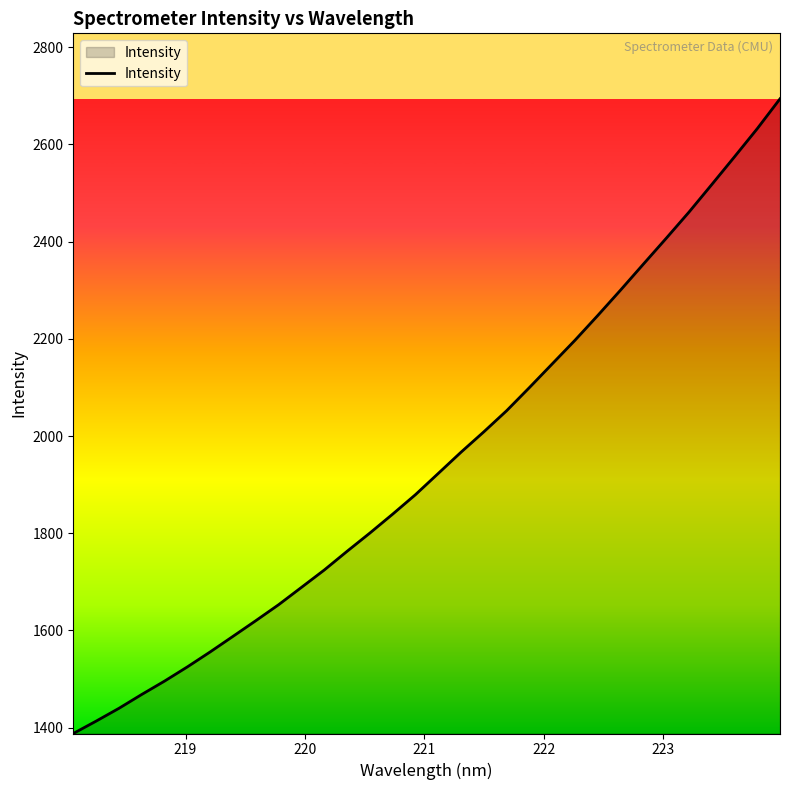

What is the difference between the maximum and minimum values?

1305.6